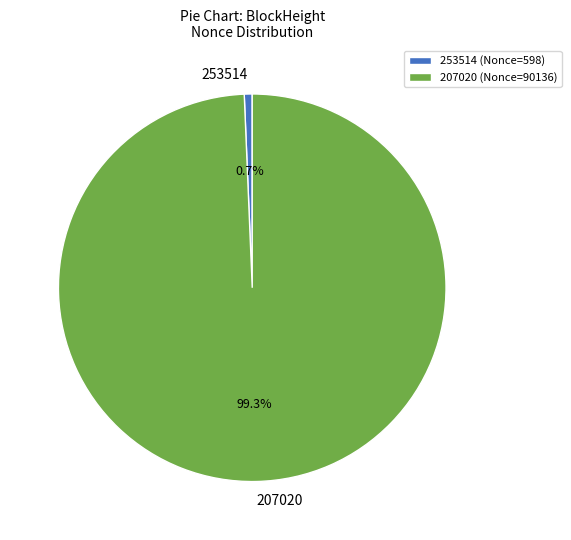

Is there a majority slice in this chart?

Yes